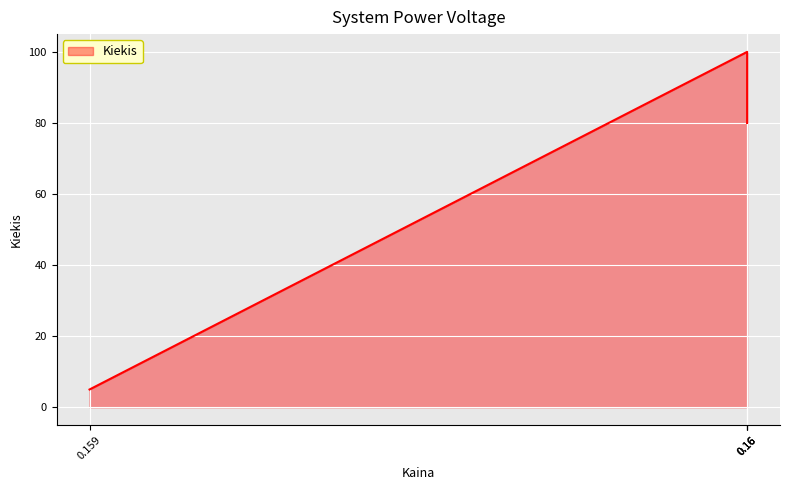

What is the value of the 2nd point from the left?

100